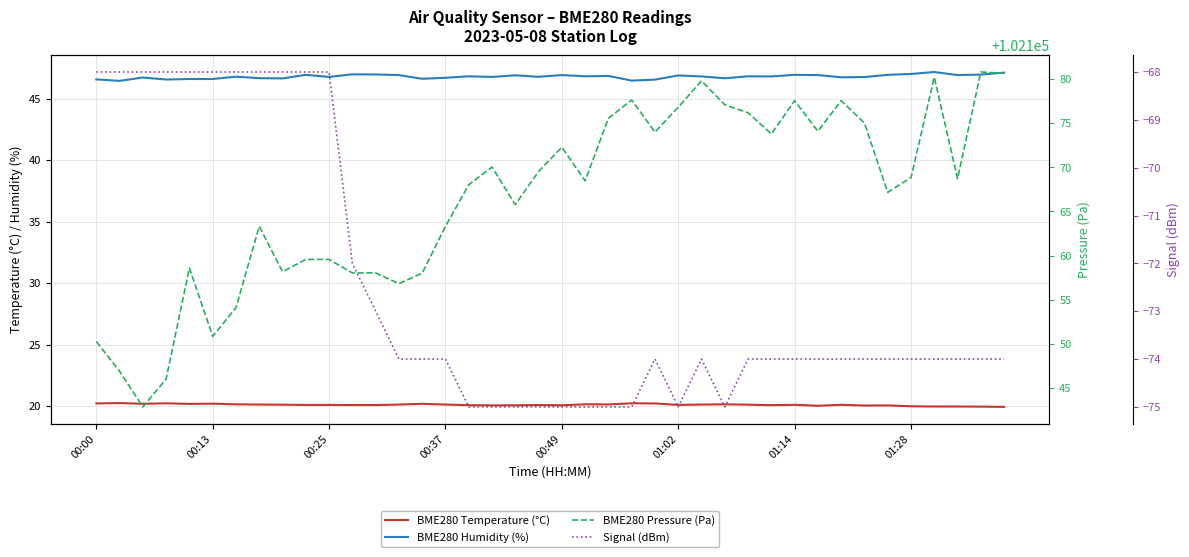

What is the sum of all BME280 Humidity (%) values?

1871.5